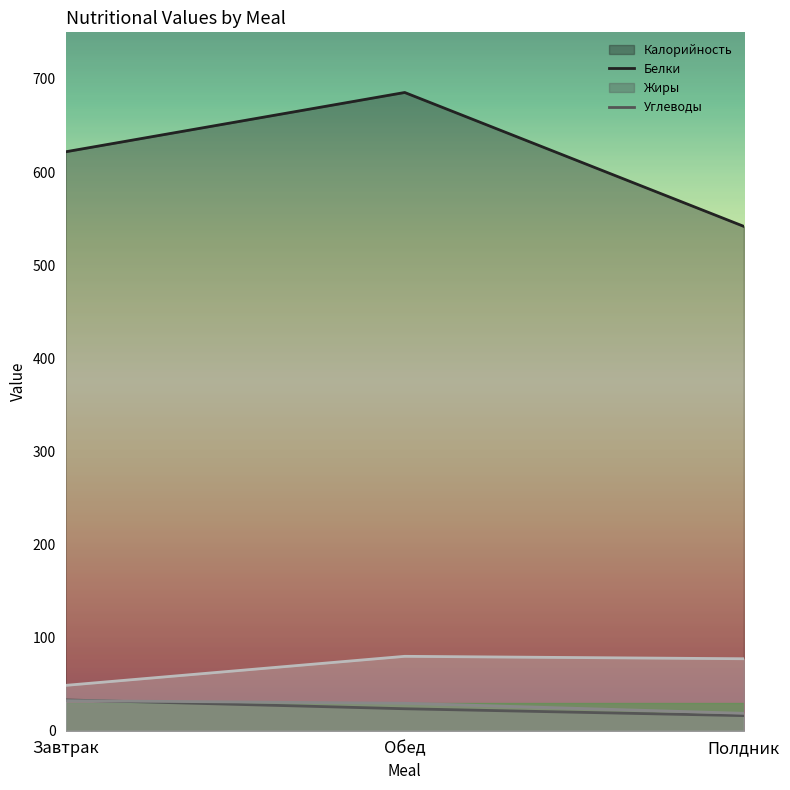

At how many categories does at least one series exceed 446?

3